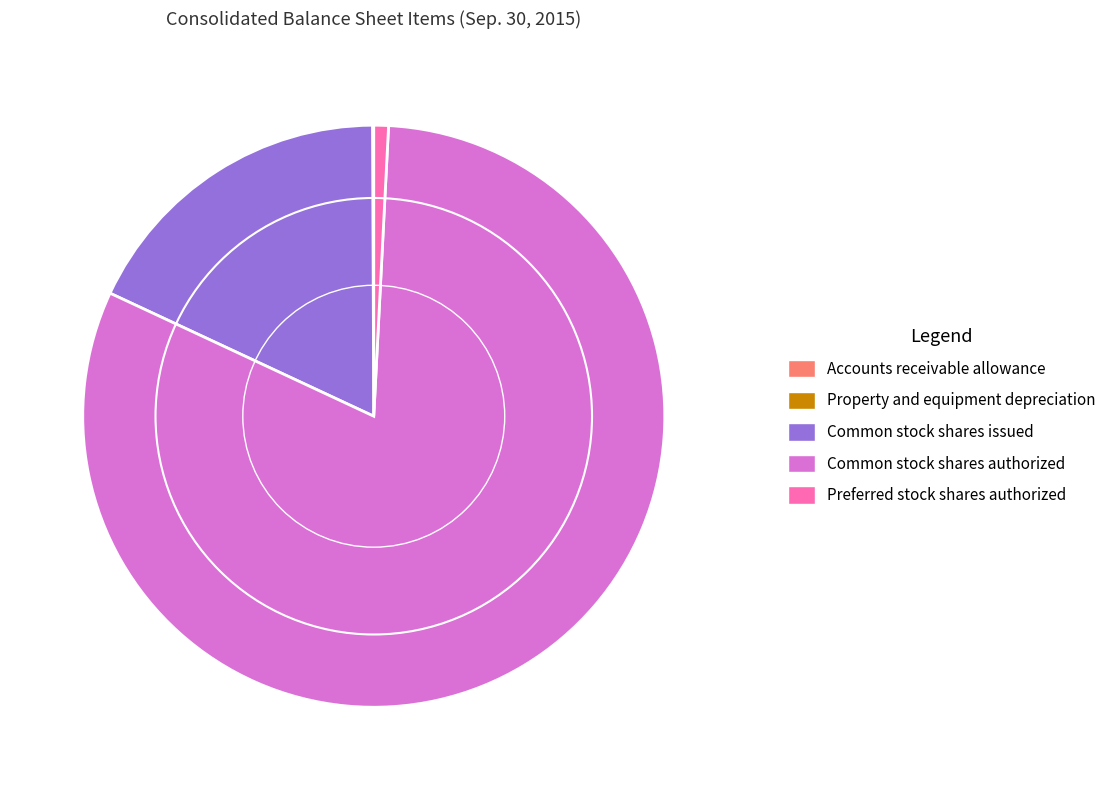

True or false: Preferred stock shares authorized accounts for 1% of the total.

True